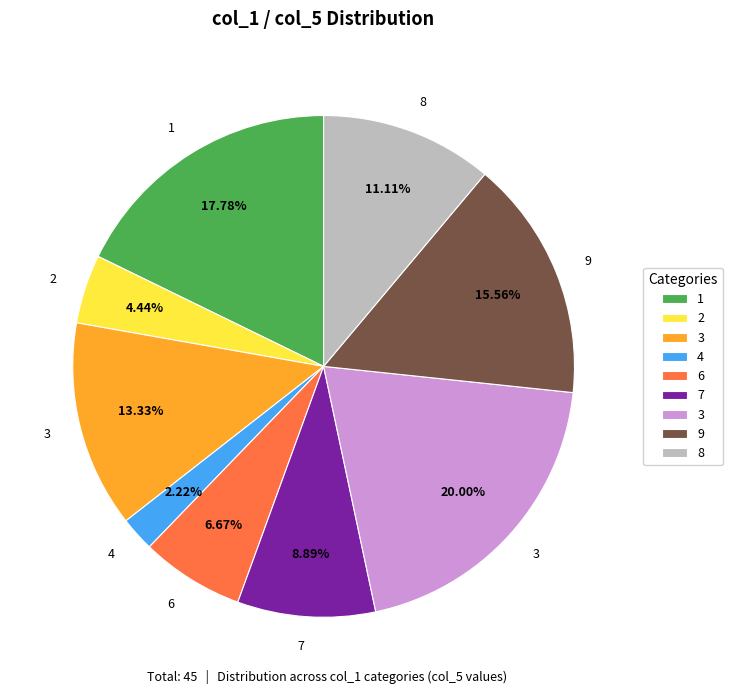

Is there a majority slice in this chart?

No